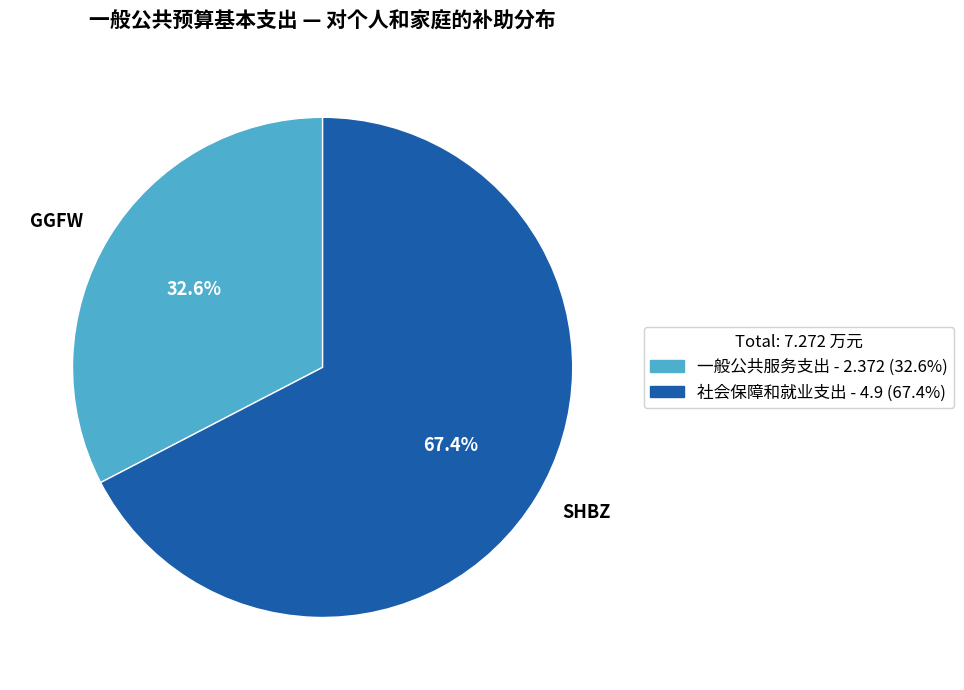

Which has a higher value, GGFW or SHBZ?

SHBZ